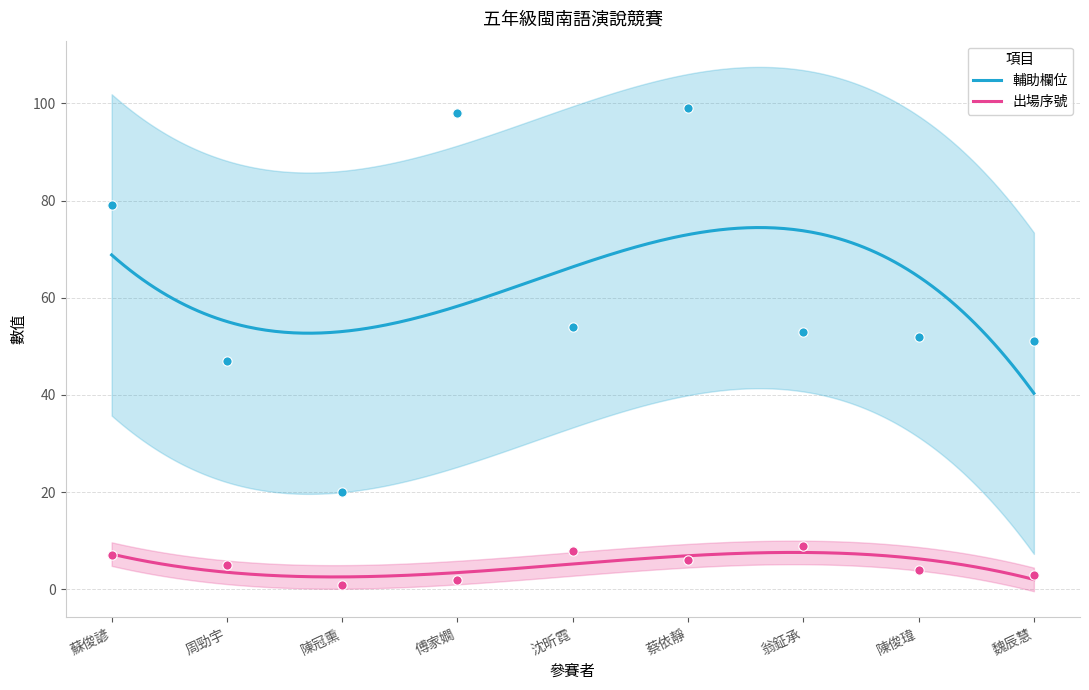

Is the value of 輔助欄位 at 翁鉦承 greater than the value of 出場序號 at 蘇俊諺?

Yes